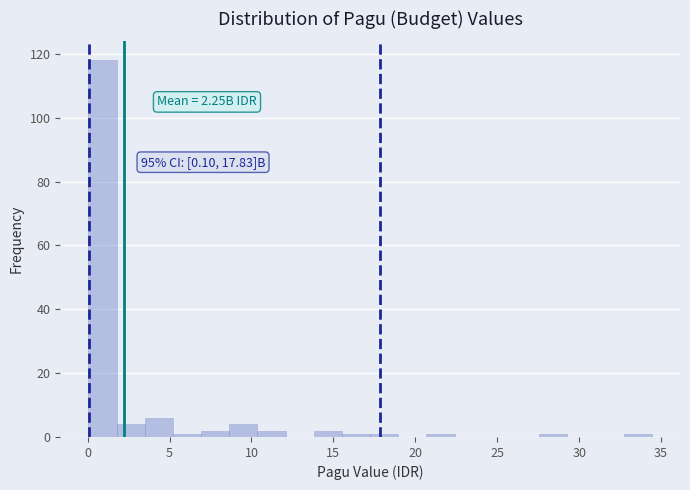

Around what value on the x-axis is the tallest bar? Give the approximate position of its centre, as read against the axis.

1.0